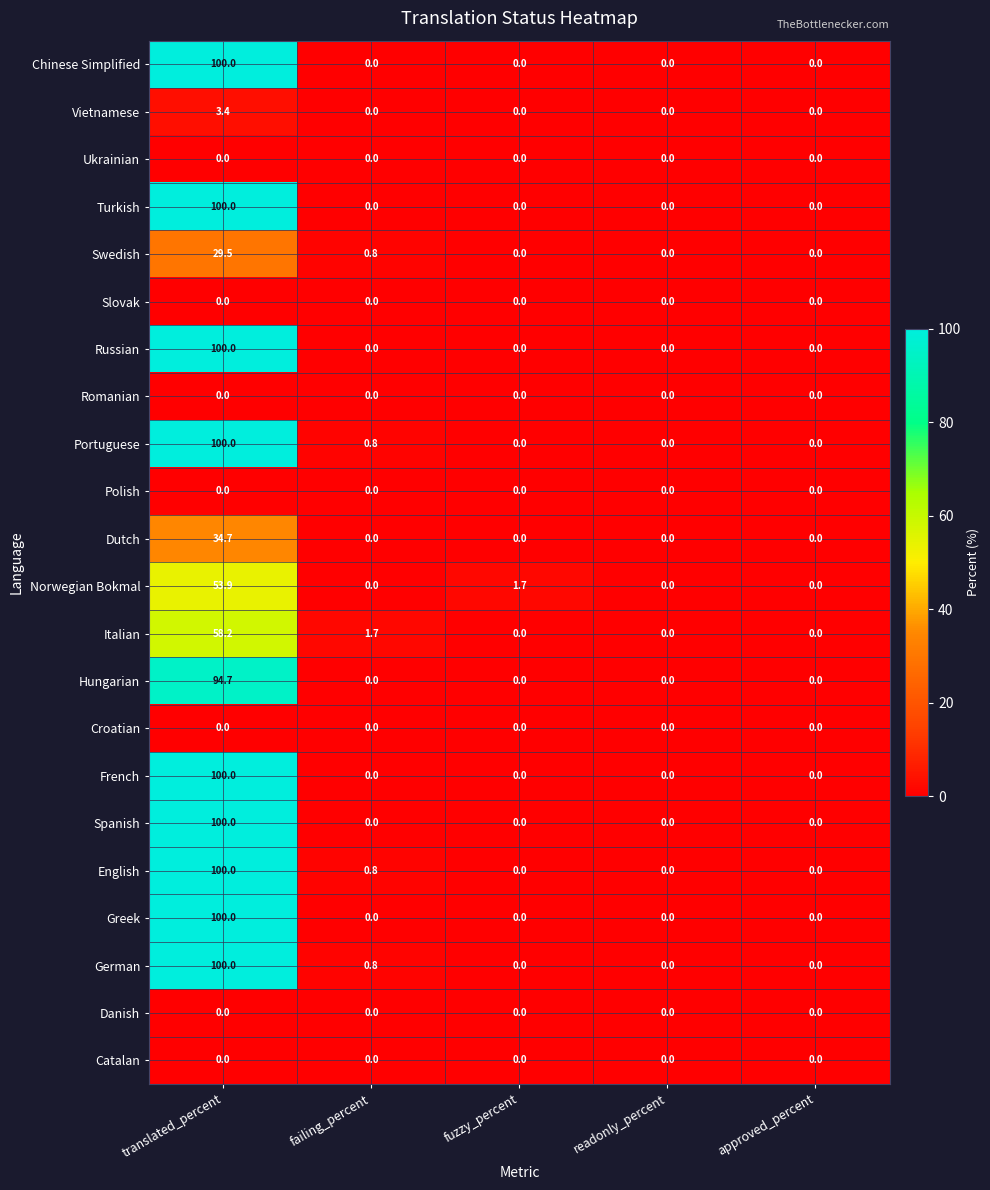

At which category is the sum across all series the highest?

translated_percent